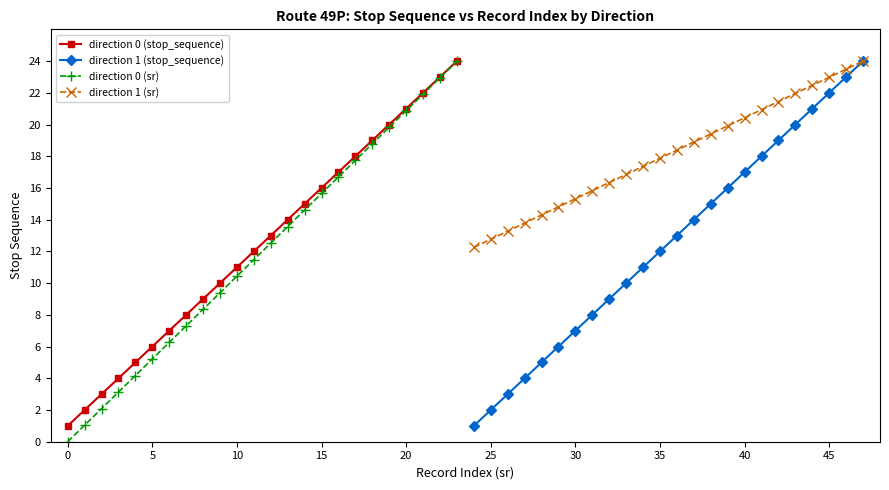

True or false: direction 0 (stop_sequence) has more than 2 points higher than both neighbors.

False